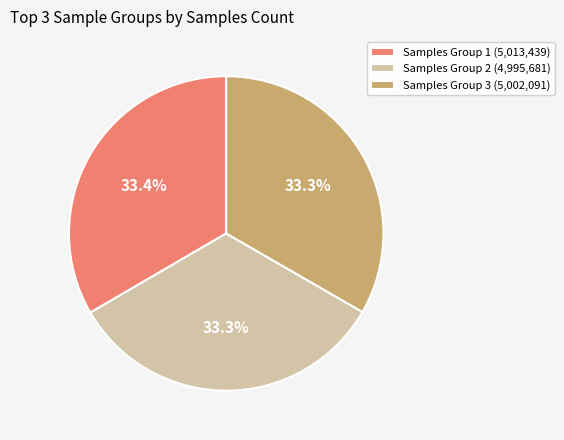

What is the ratio of the value at Samples Group 2 (4,995,681) to the value at Samples Group 3 (5,002,091)?

1.0